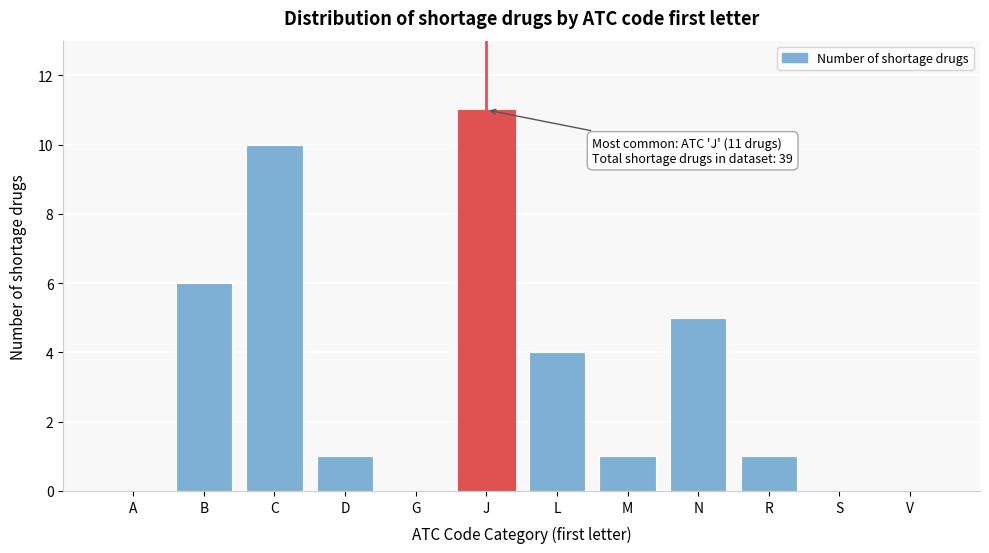

Reading left to right, what are all the values shown in this chart?

A=0	B=6	C=10	D=1	G=0	J=11	L=4	M=1	N=5	R=1	S=0	V=0